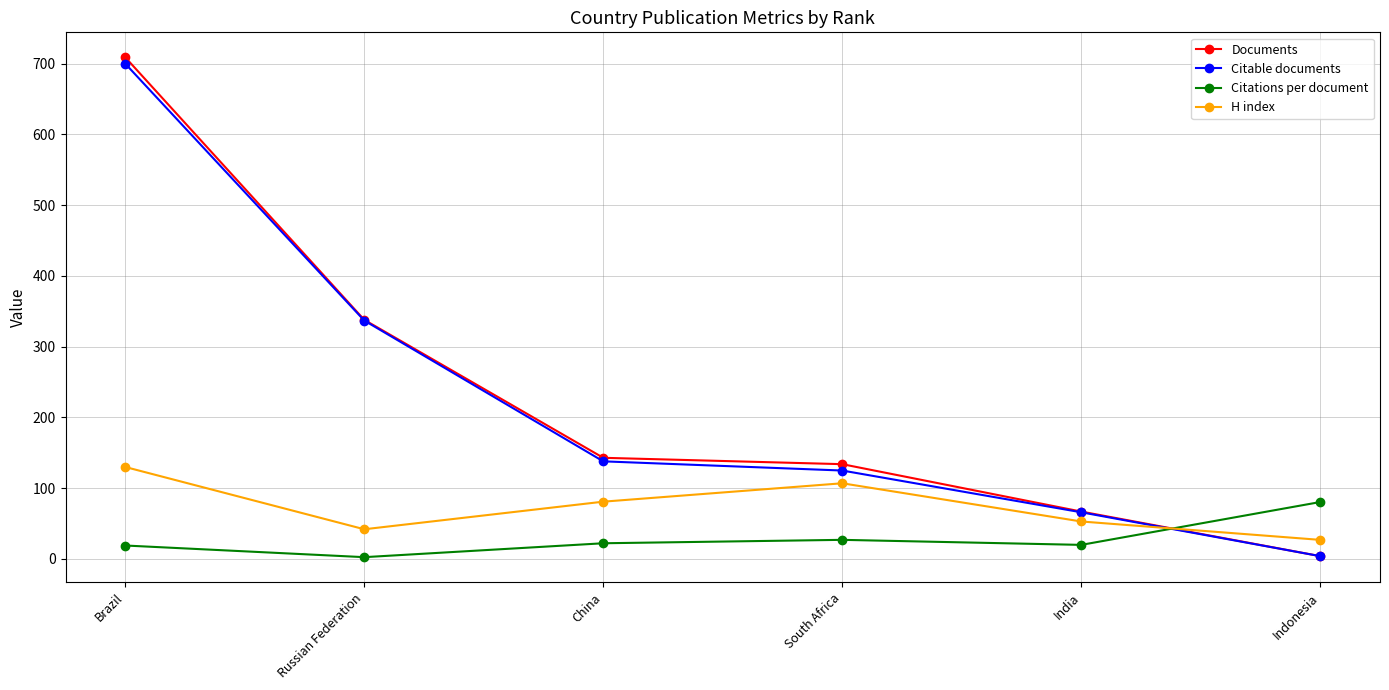

How many data points in Citations per document are above 22?

3